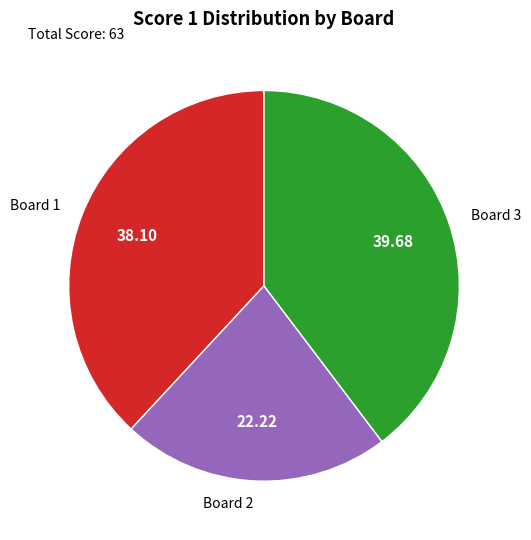

Is there any slice that represents more than half of the pie?

No